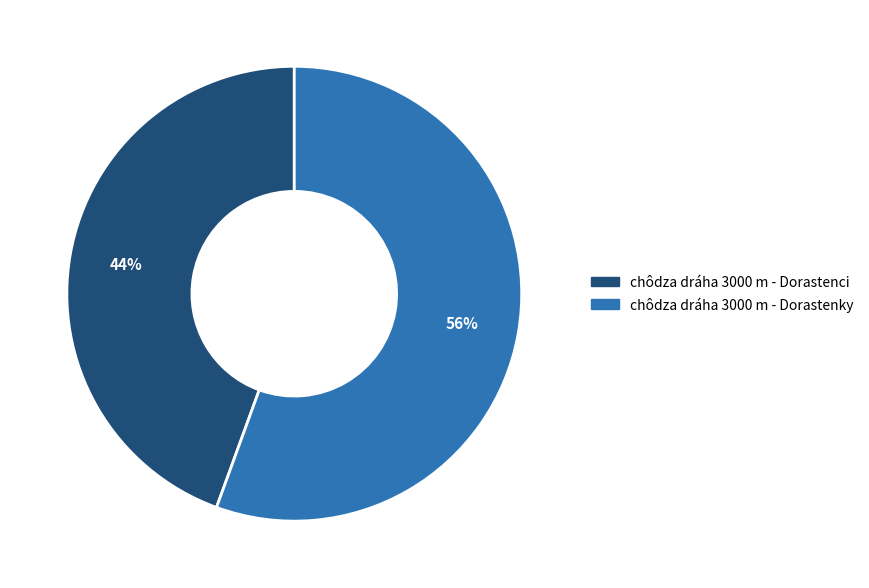

To the nearest percent, what portion does chôdza dráha 3000 m - Dorastenky represent?

56%